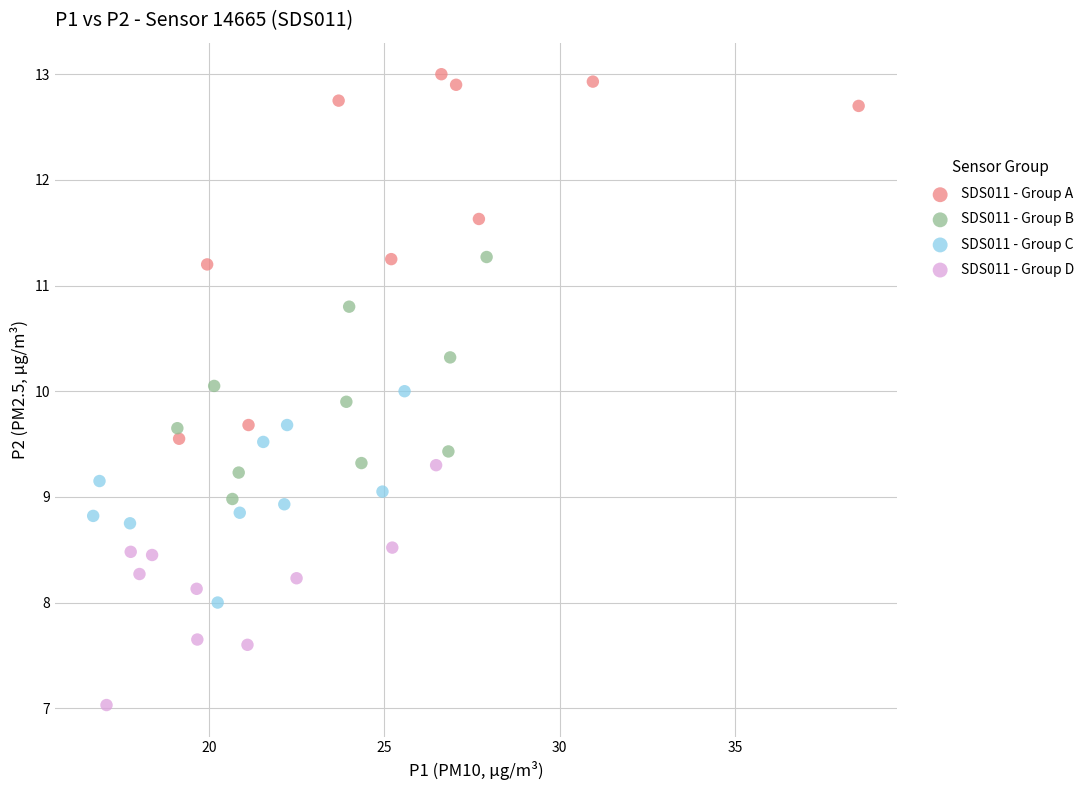

Which series reaches the minimum Y coordinate?

SDS011 - Group D